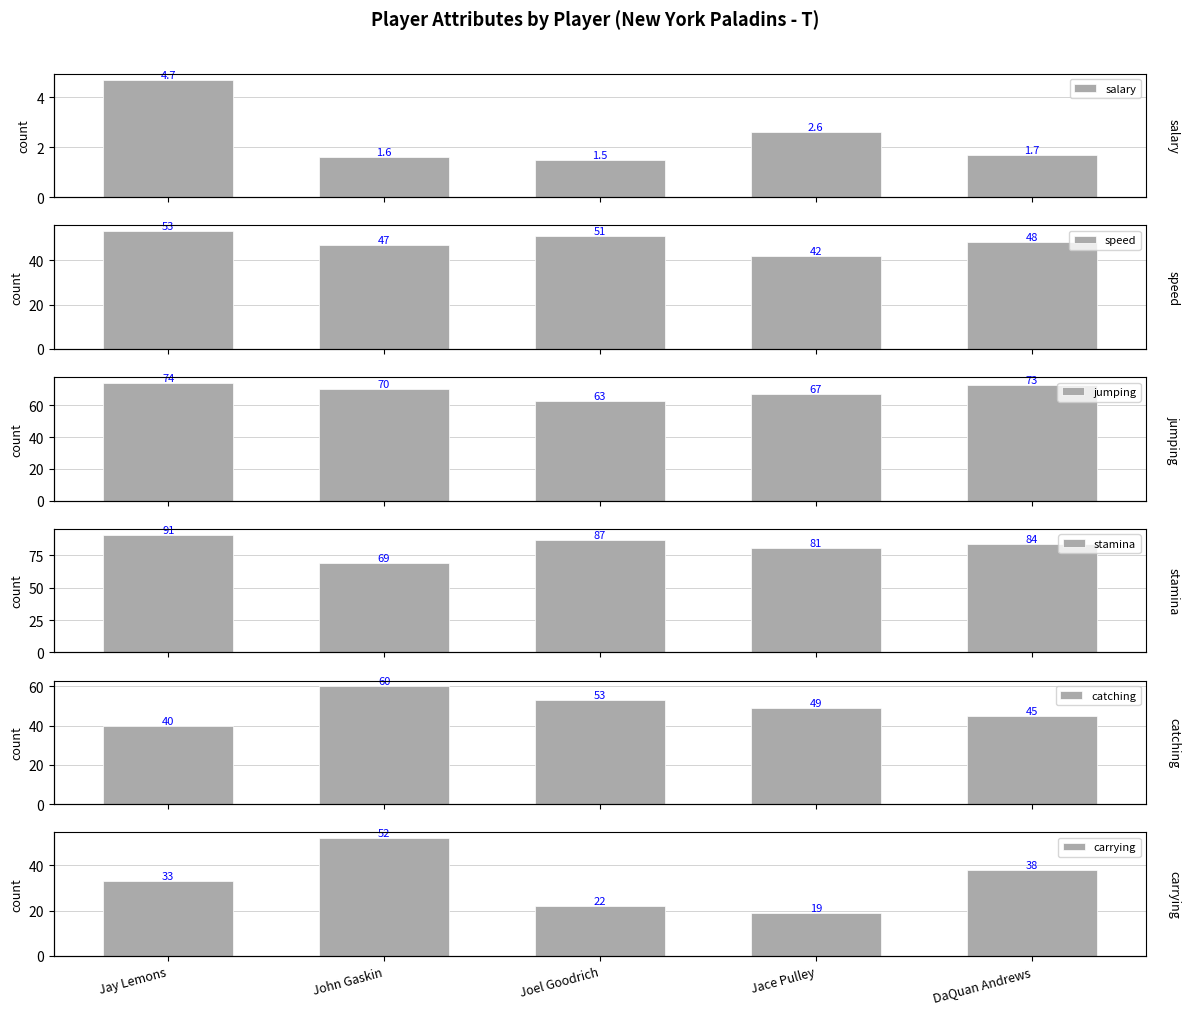

How many bars are there in each group?

6